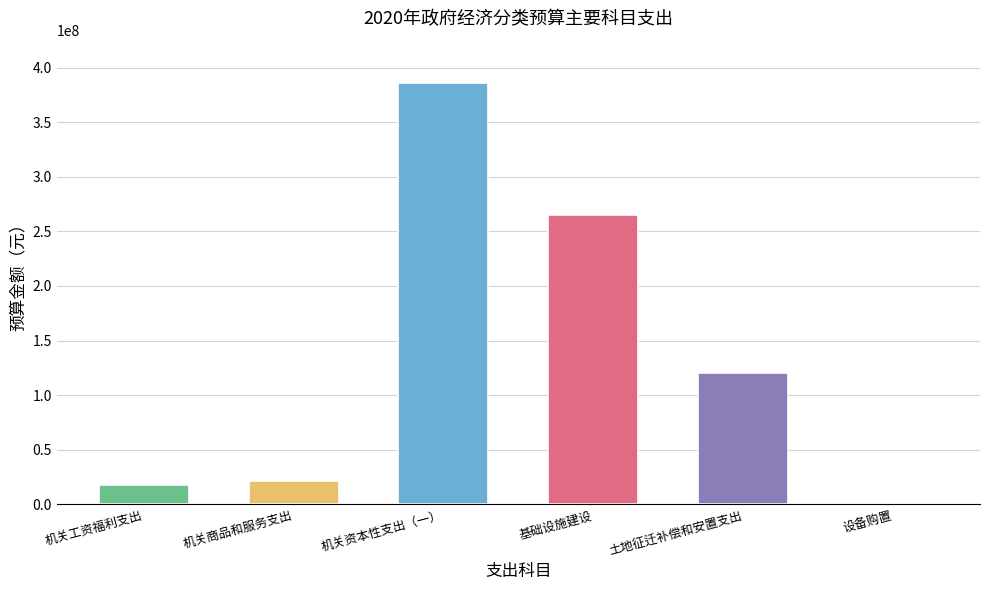

The chart shows a value of 120000000 at 土地征迁补偿和安置支出. True or false?

True